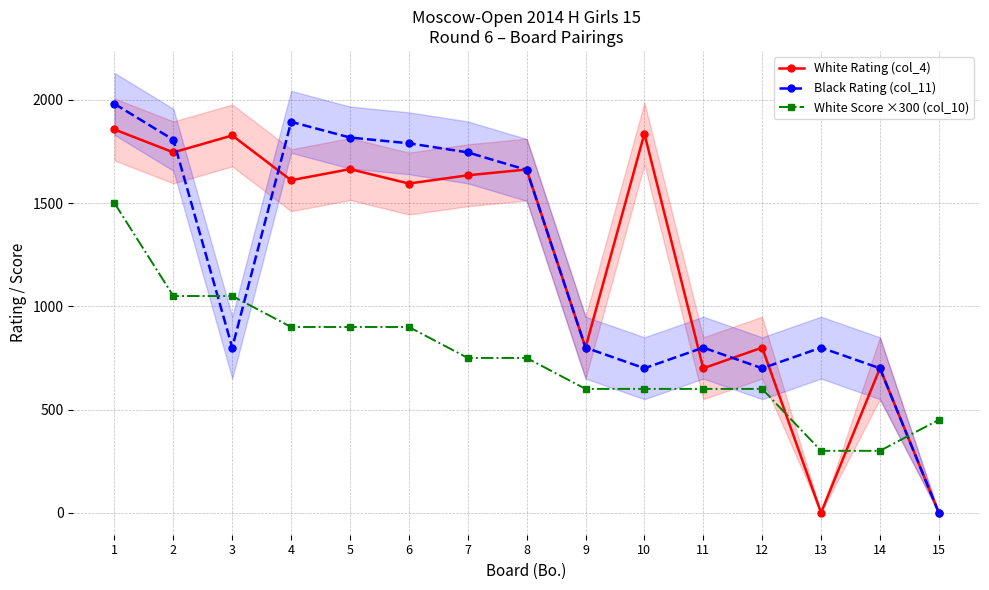

At how many categories does at least one series exceed 1919?

1